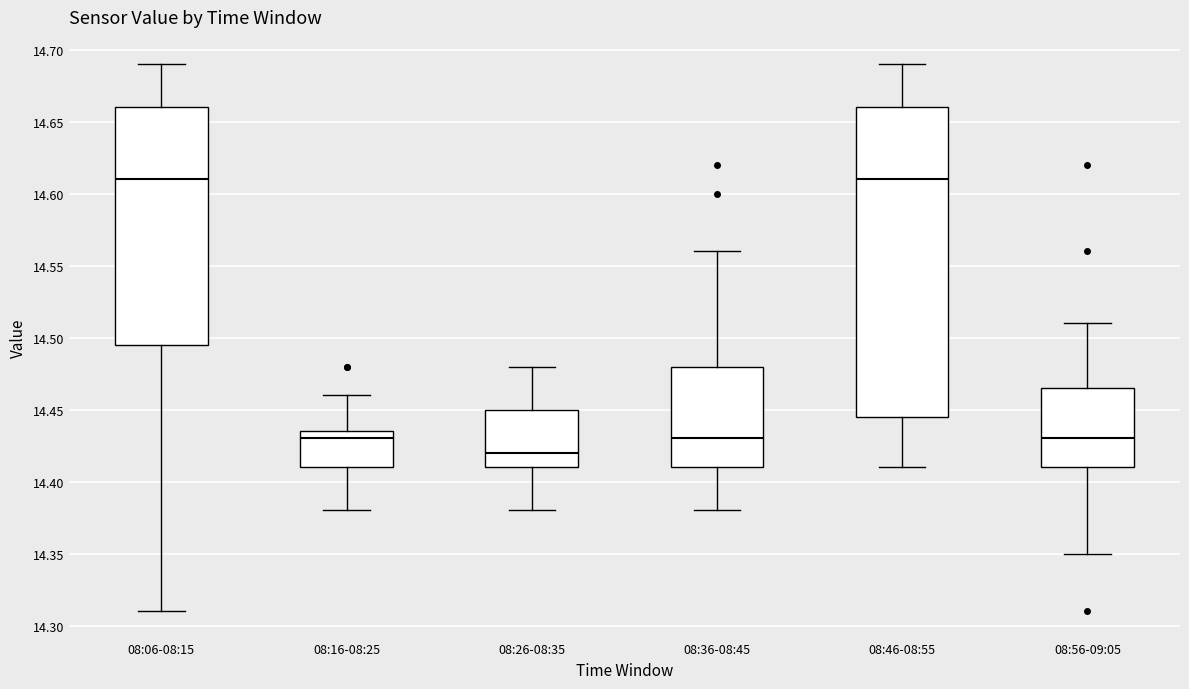

Where is the lower edge of the box for 08:56-09:05 on the y-axis? The values are not printed on the chart, so give them approximately, as read against the axis.

14.410